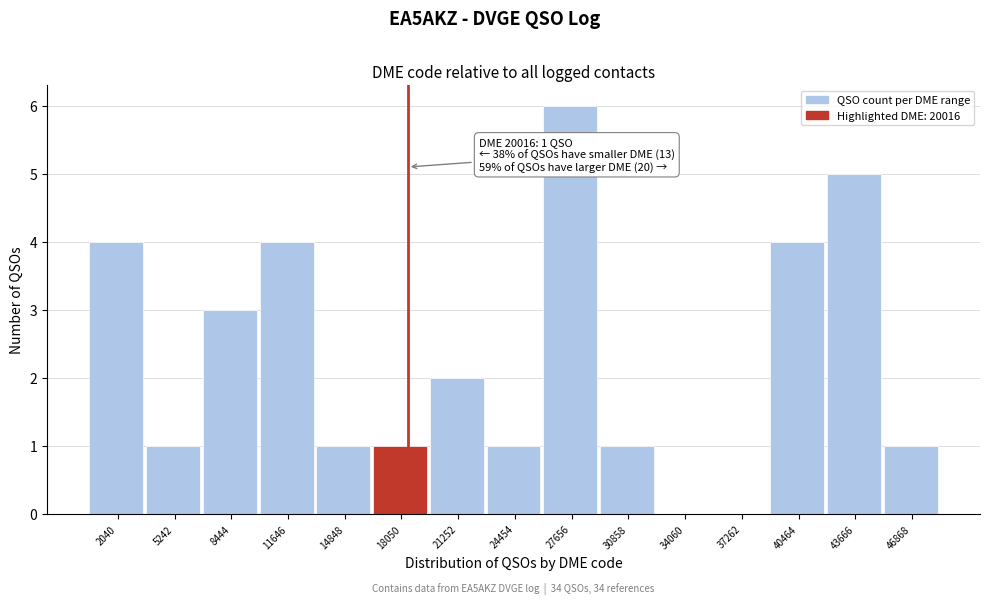

Reading left to right, extract all data points from this chart.

2040=4	5242=1	8444=3	11646=4	14848=1	18050=1	21252=2	24454=1	27656=6	30858=1	34060=0	37262=0	40464=4	43666=5	46868=1